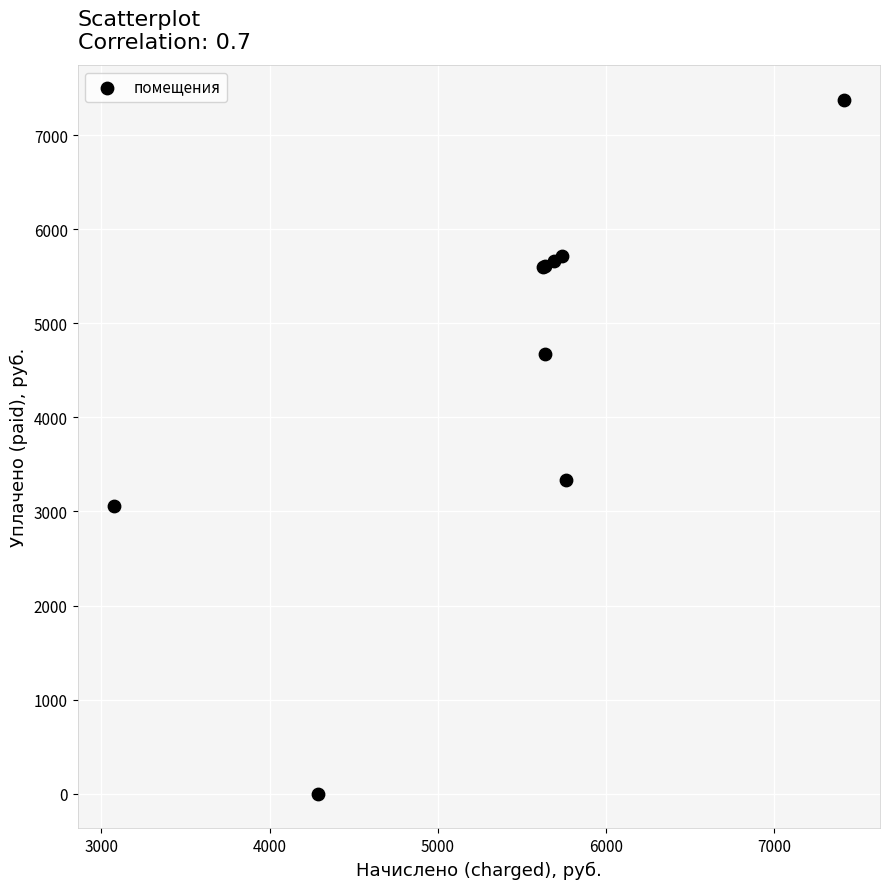

What Y value in the scatter plot is closest to 3688?

3333.5